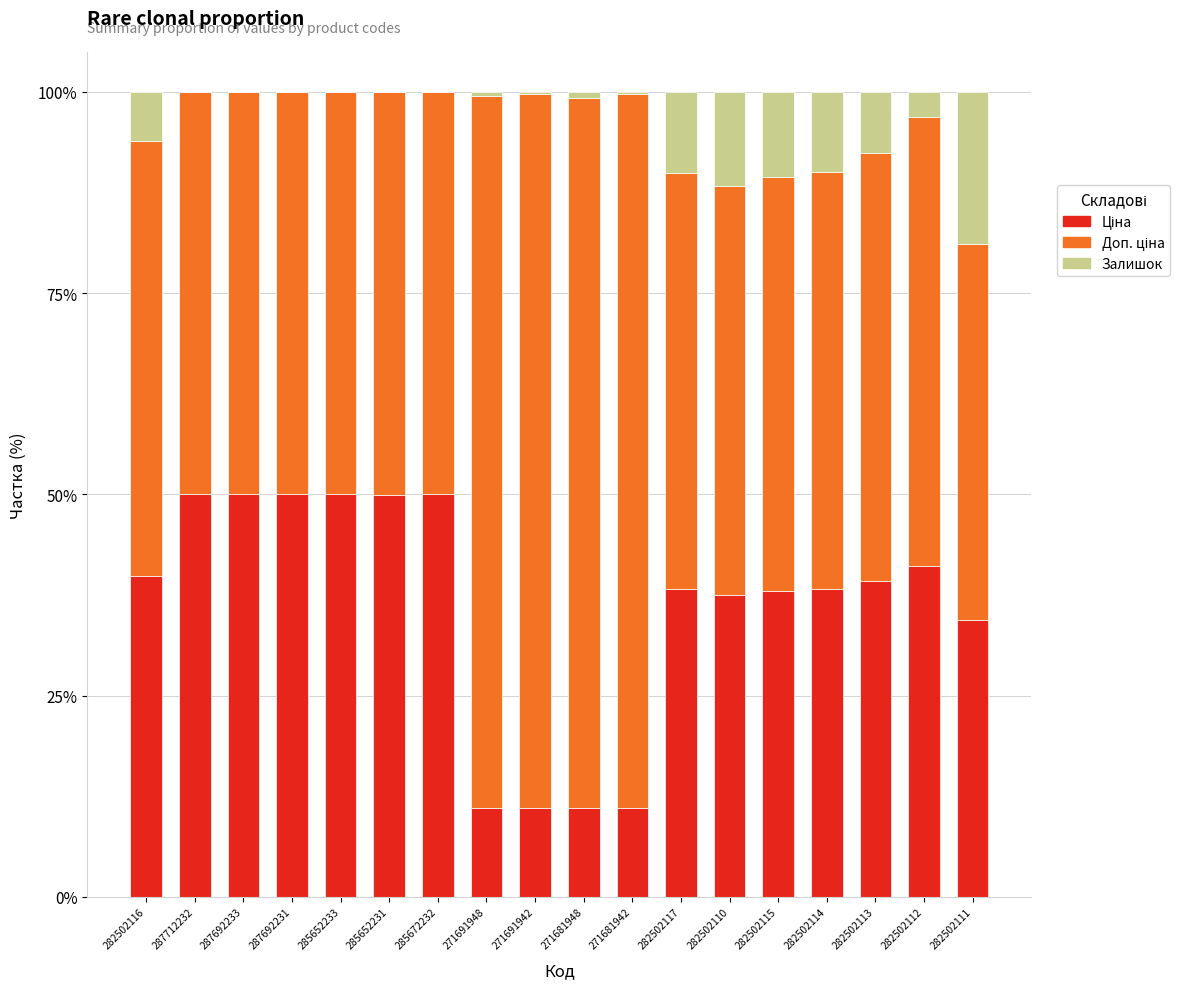

What is the total value across all series at 282502110?

100.0